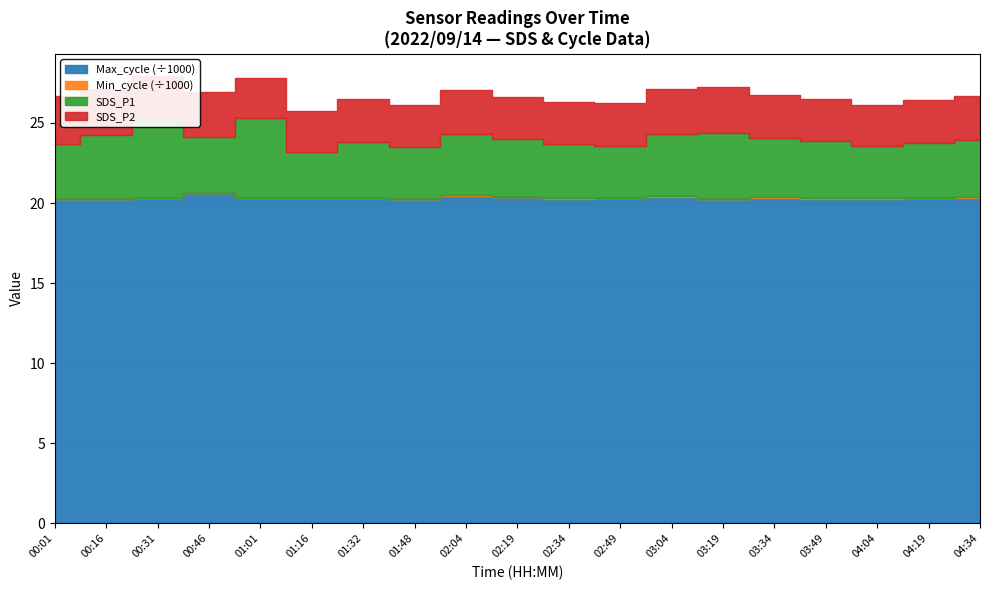

The value of SDS_P1 at 01:32 is 6.1. True or false?

False